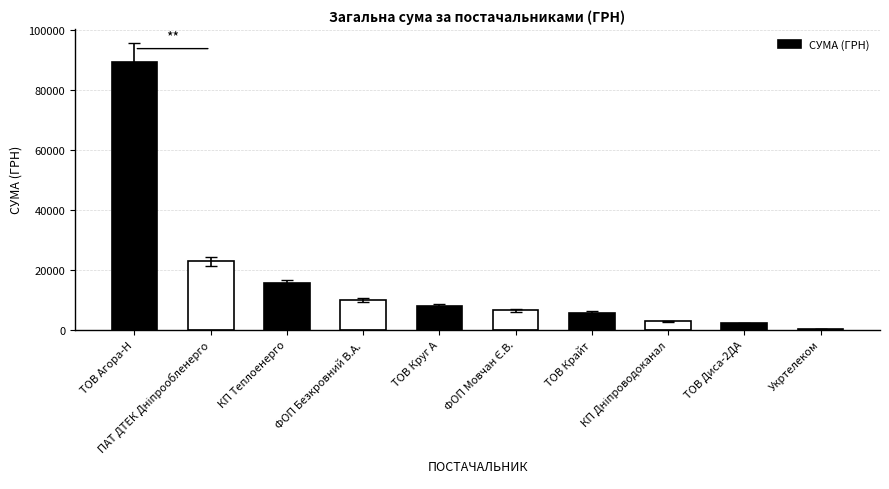

What is the sum of all values?

162308.9